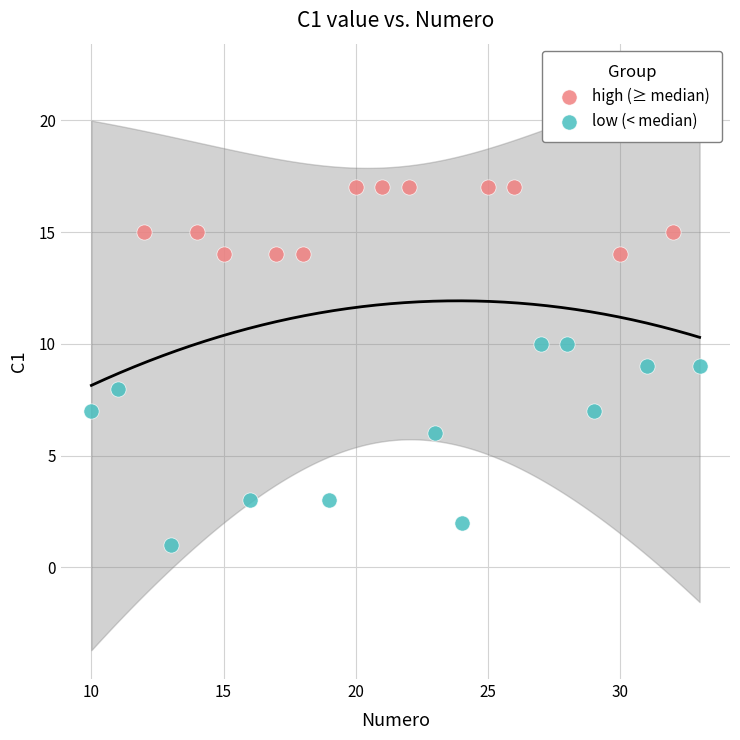

What are all the series names shown in the legend?

high (≥ median), low (< median)